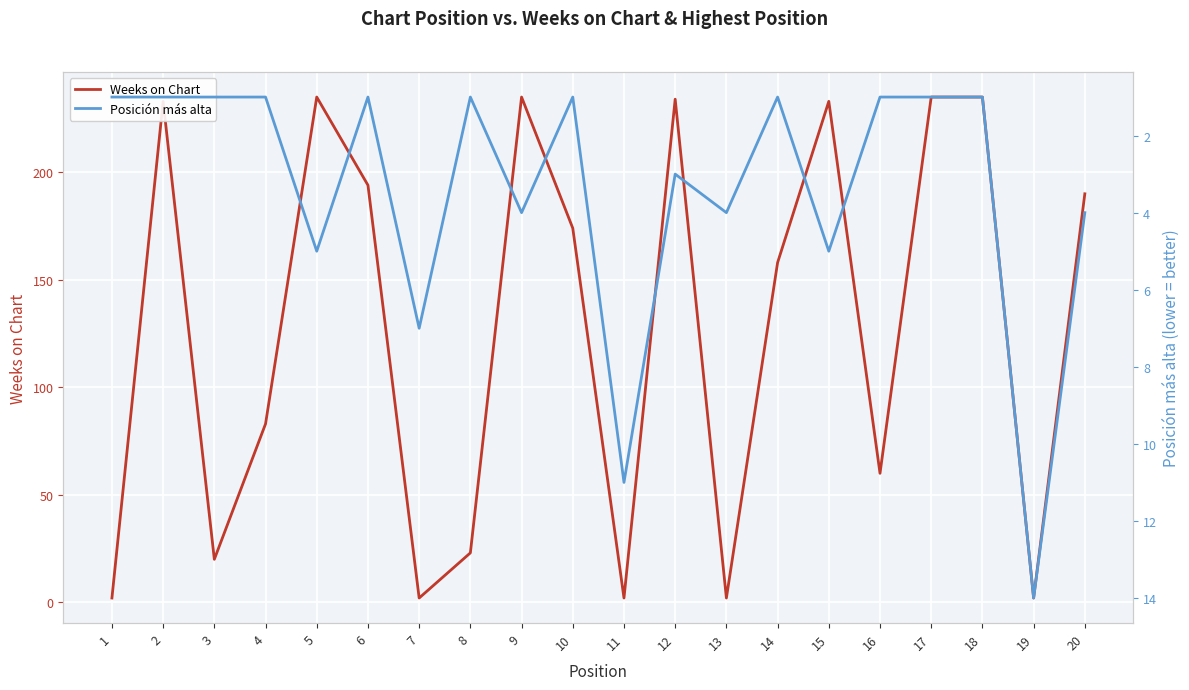

At which label does Weeks on Chart reach its peak?

5